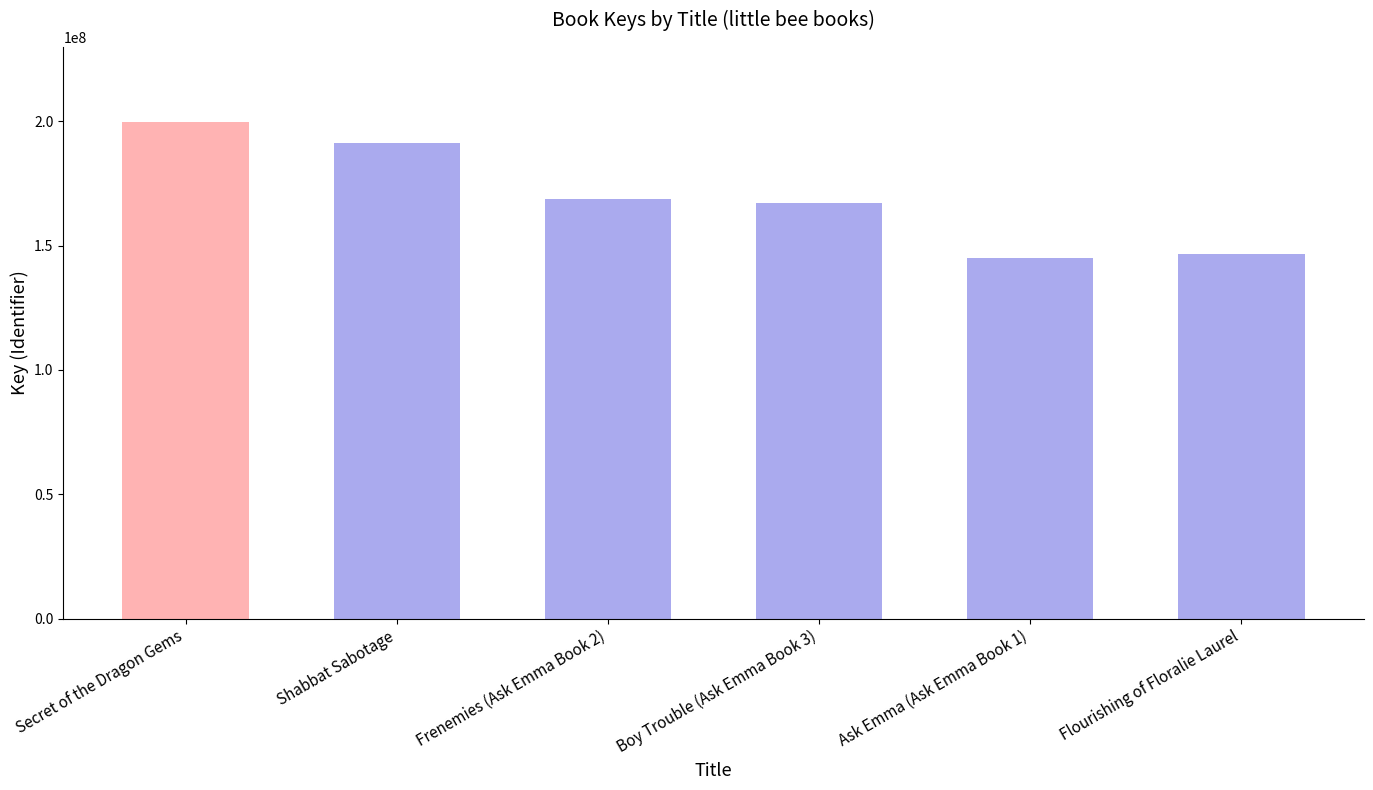

How many data points are less than 168888198?

3